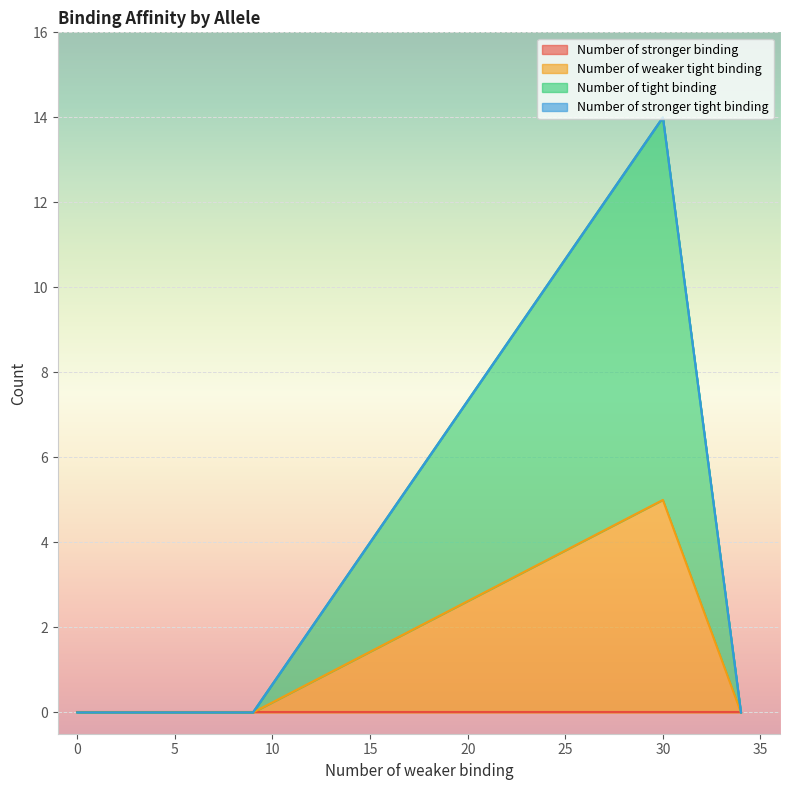

What is the difference between the Number of weaker tight binding values at 30 and 0?

5